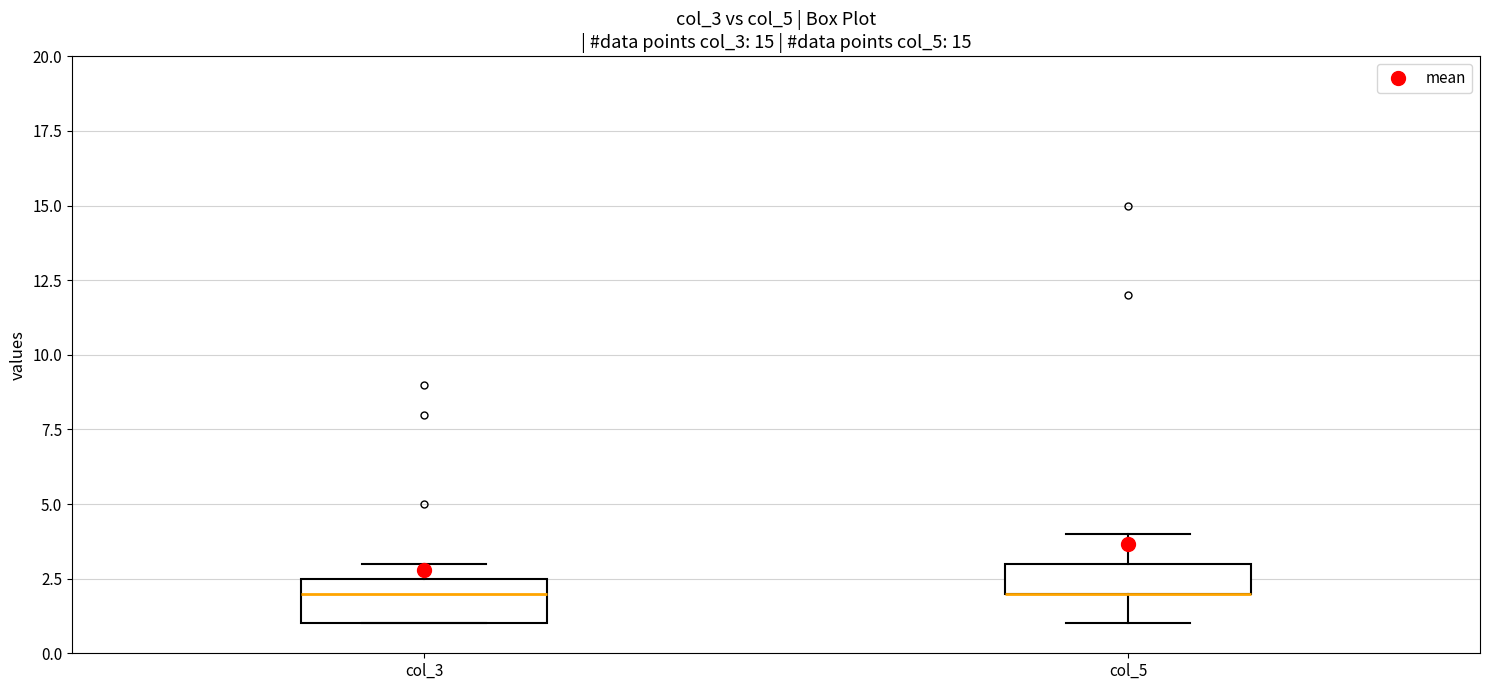

Reading left to right, transcribe this box plot: for each box, give where its median line is, the range the box spans, and where its two whiskers end, as read against the y-axis. The values are not printed on the chart, so give them approximately, as read against the axis.

col_3: median 2.0, box 1.0 to 2.5, whiskers 1.0 to 3.0
col_5: median 2.0 (drawn on the box's lower edge), box 2.0 to 3.0, whiskers 1.0 to 4.0